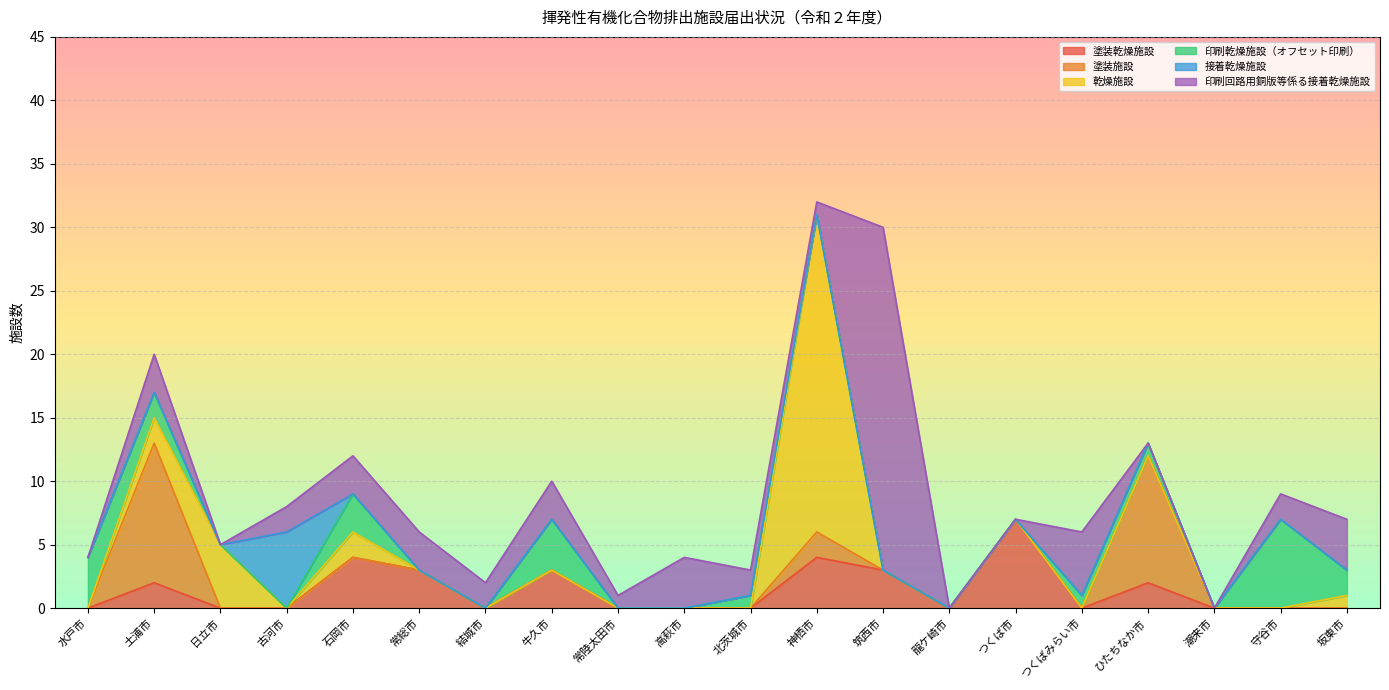

At how many categories does at least one series exceed 25?

1